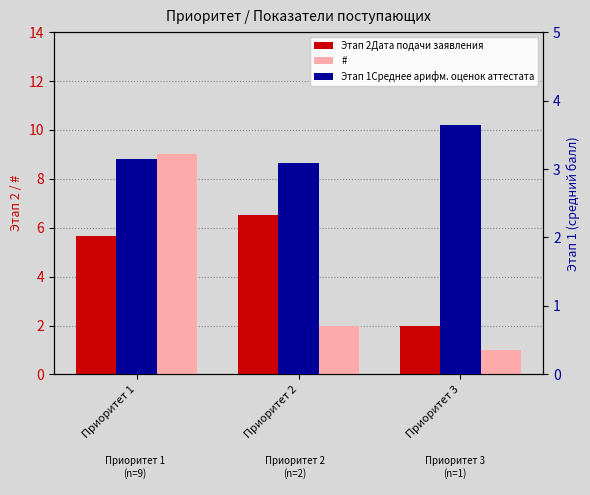

How many data points in # are above 2?

1